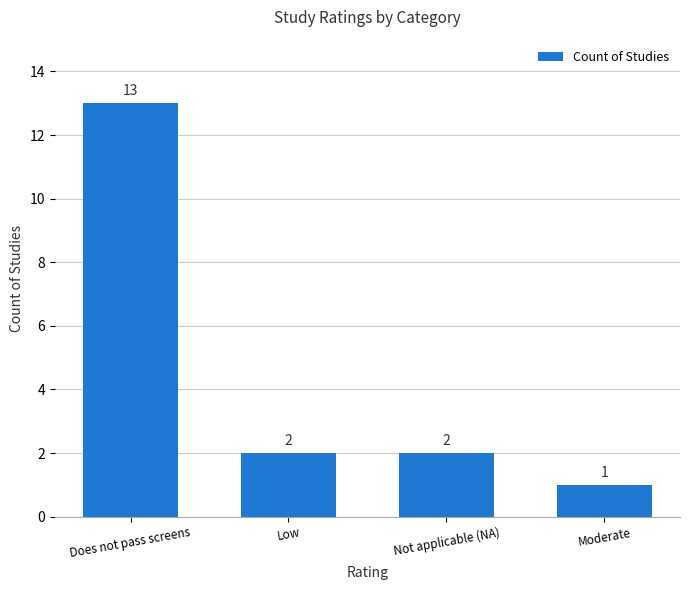

What position from the left is Does not pass screens?

1